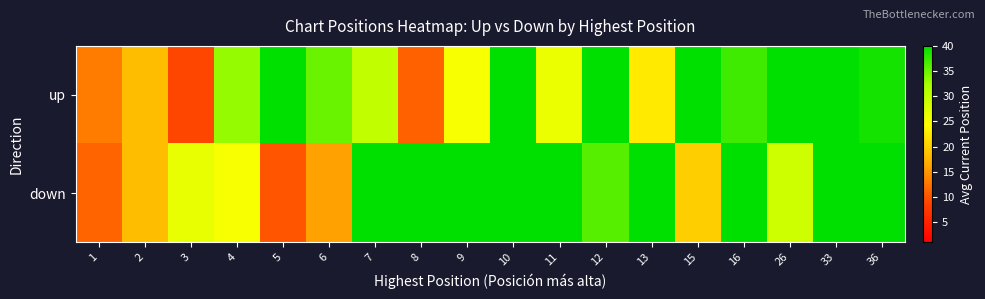

At which category does the chart reach its peak across all series?

5